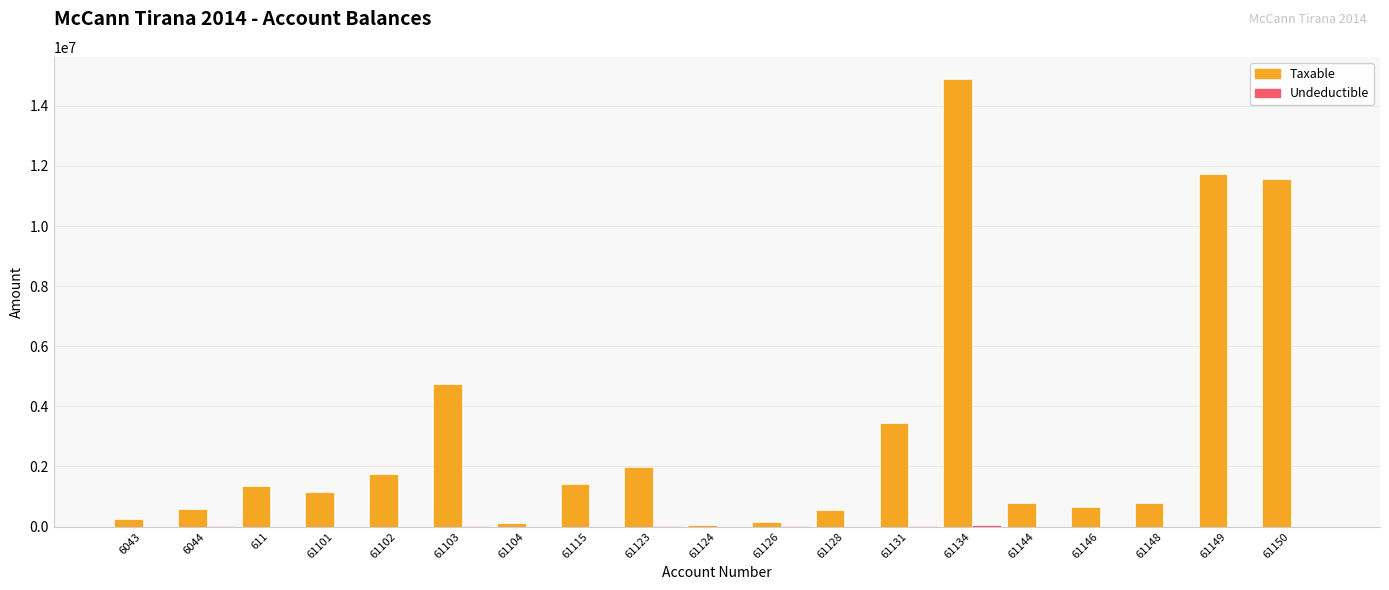

The value of Taxable at 611 is 1366068.5. True or false?

True